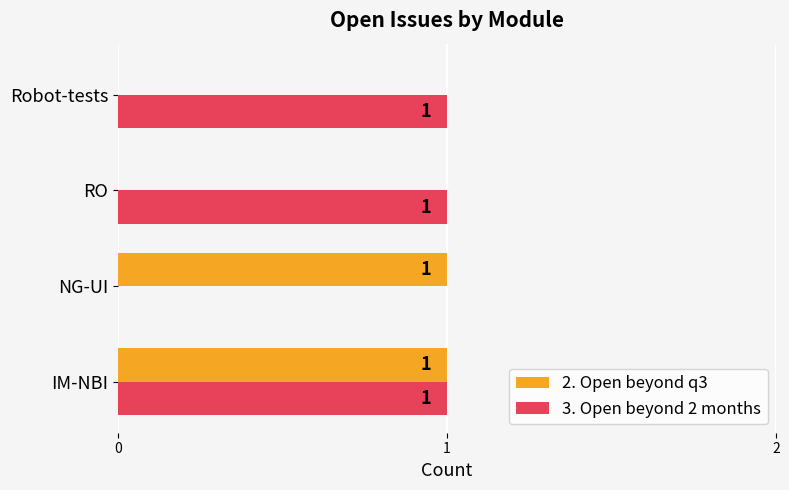

True or false: 2. Open beyond q3 has a value of 0 at Robot-tests.

True